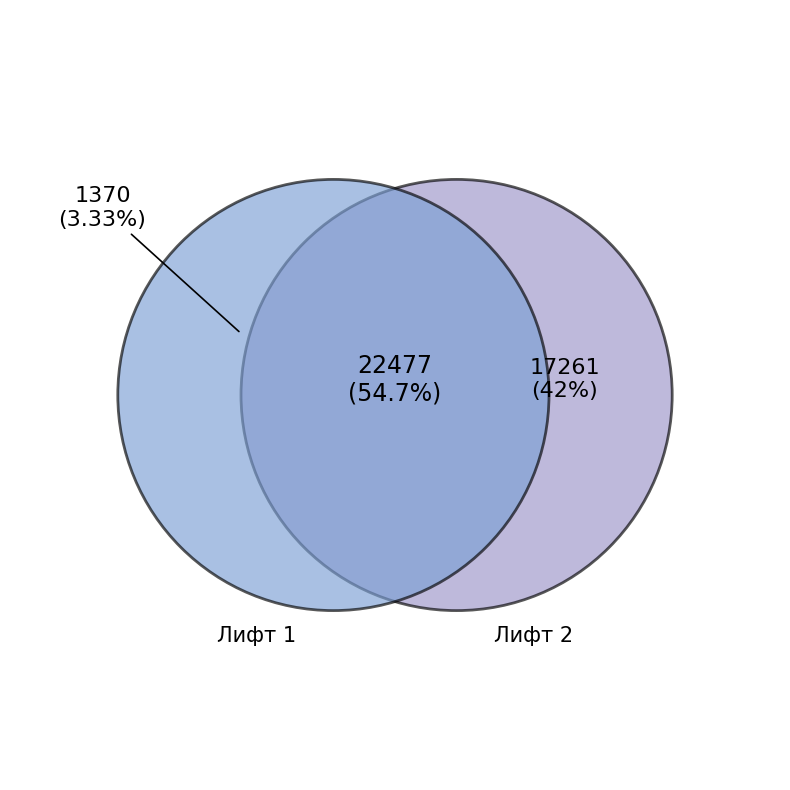

What is the smallest slice in the pie chart?

Лифт 1